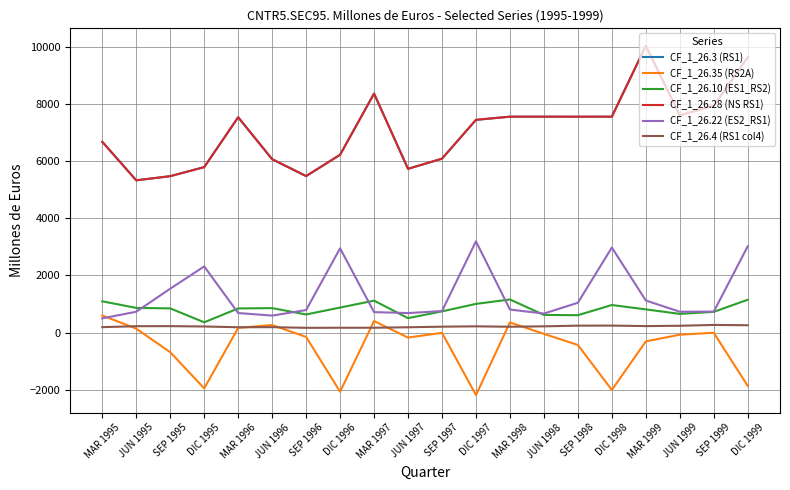

Does the chart display data point markers on the line(s)?

No